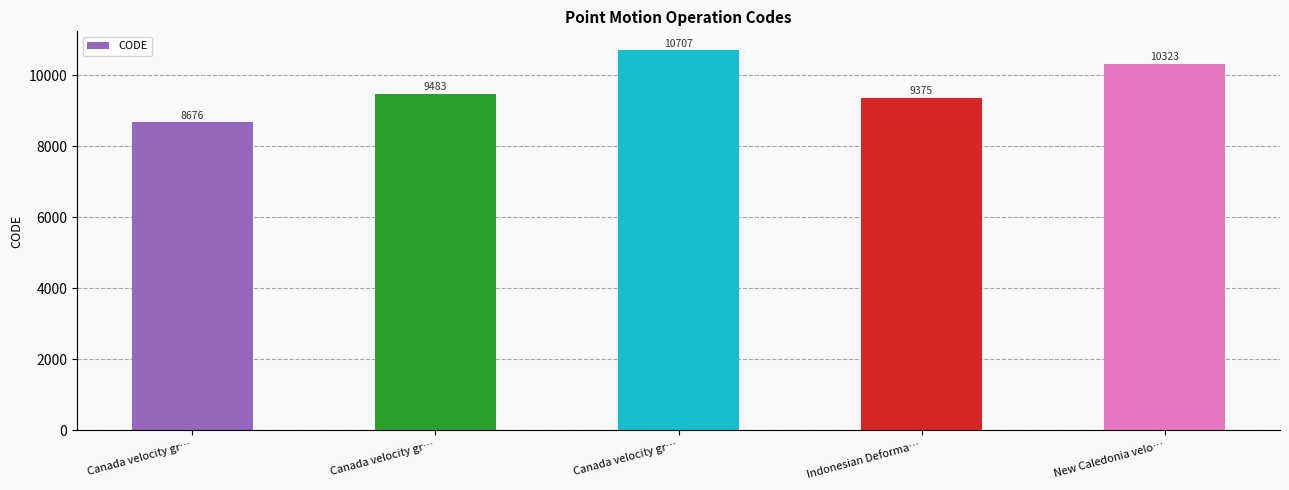

How many bars are there in total?

5